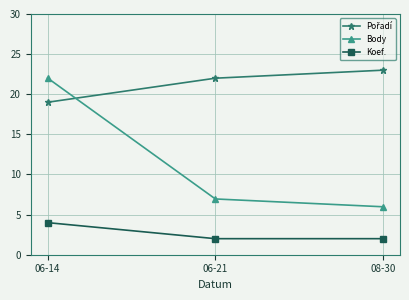

Which category has the highest value across all series?

08-30